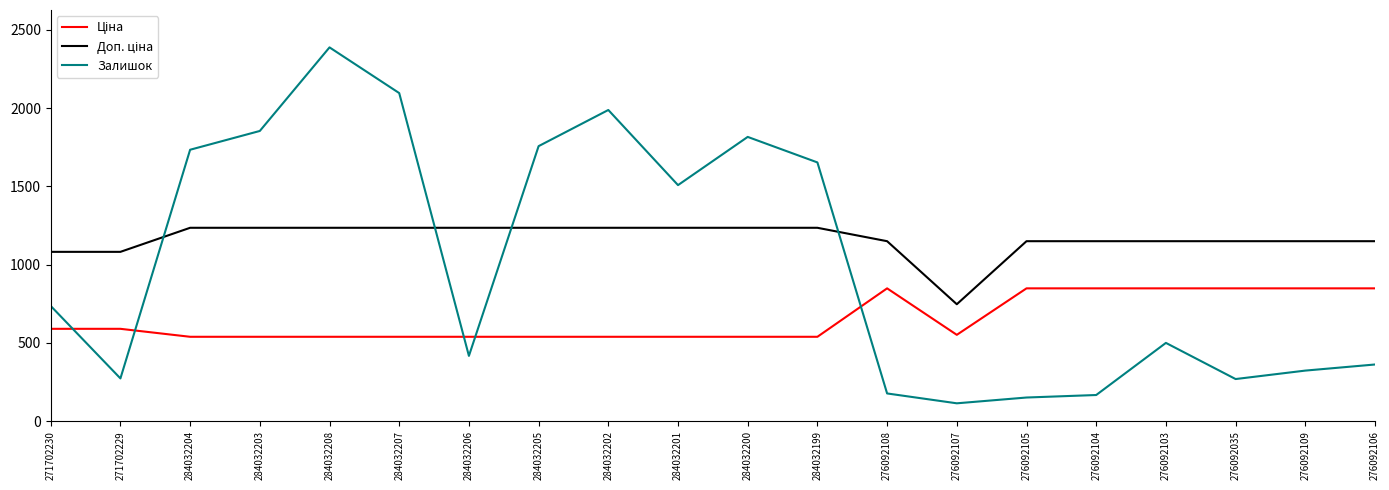

What is the difference between the highest and lowest values at 271702229?

808.7